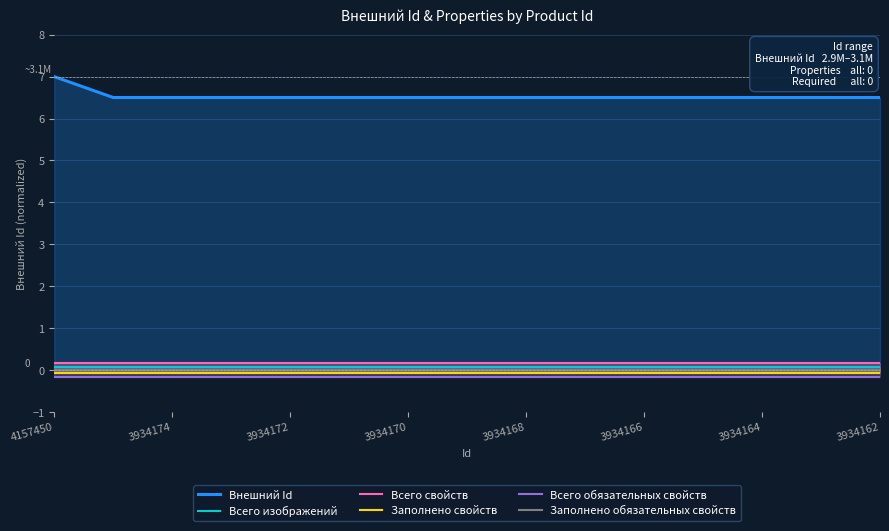

Reading left to right, extract all data points from this chart.

Внешний Id: 7.0	6.5	6.5	6.5	6.5	6.5	6.5	6.5	6.5	6.5	6.5	6.5	6.5	6.5	6.5
Всего изображений: 0.1	0.1	0.1	0.1	0.1	0.1	0.1	0.1	0.1	0.1	0.1	0.1	0.1	0.1	0.1
Всего свойств: 0.2	0.2	0.2	0.2	0.2	0.2	0.2	0.2	0.2	0.2	0.2	0.2	0.2	0.2	0.2
Заполнено свойств: -0.1	-0.1	-0.1	-0.1	-0.1	-0.1	-0.1	-0.1	-0.1	-0.1	-0.1	-0.1	-0.1	-0.1	-0.1
Всего обязательных свойств: -0.2	-0.2	-0.2	-0.2	-0.2	-0.2	-0.2	-0.2	-0.2	-0.2	-0.2	-0.2	-0.2	-0.2	-0.2
Заполнено обязательных свойств: 0.0	0.0	0.0	0.0	0.0	0.0	0.0	0.0	0.0	0.0	0.0	0.0	0.0	0.0	0.0